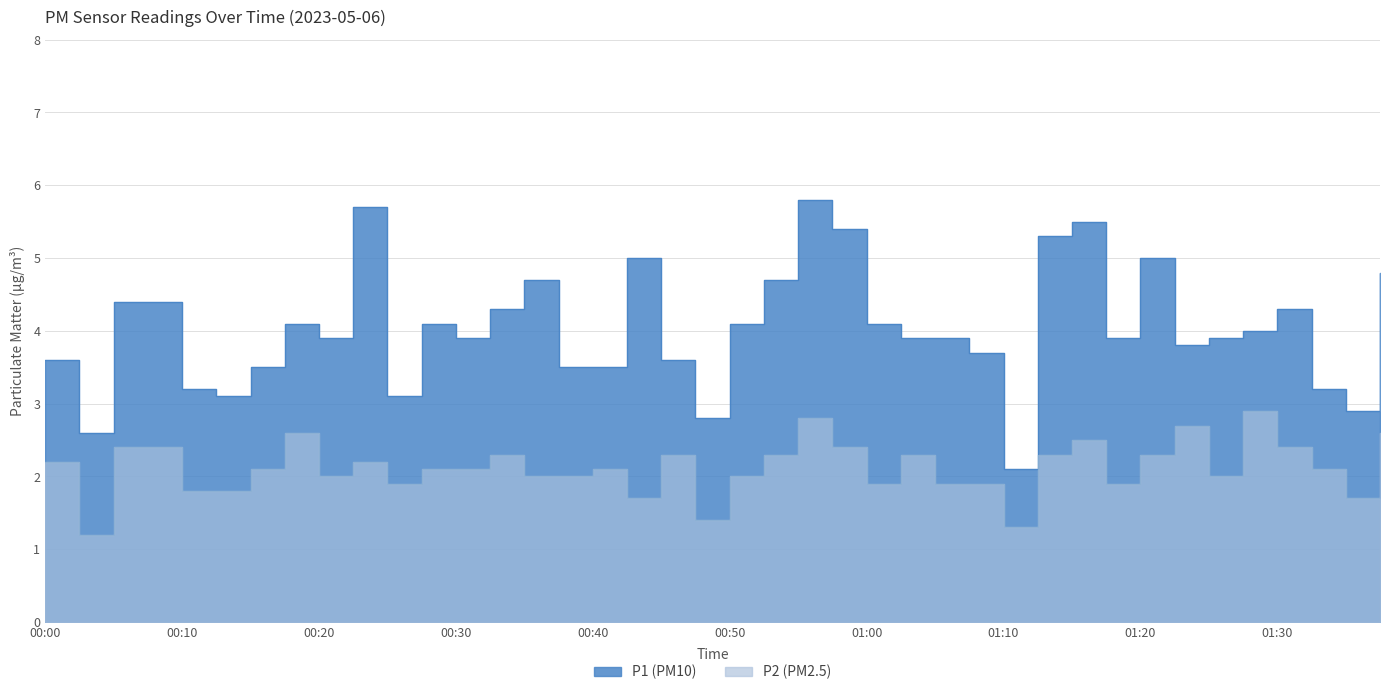

List the series in order of their overall mean, lowest first.

P2, P1